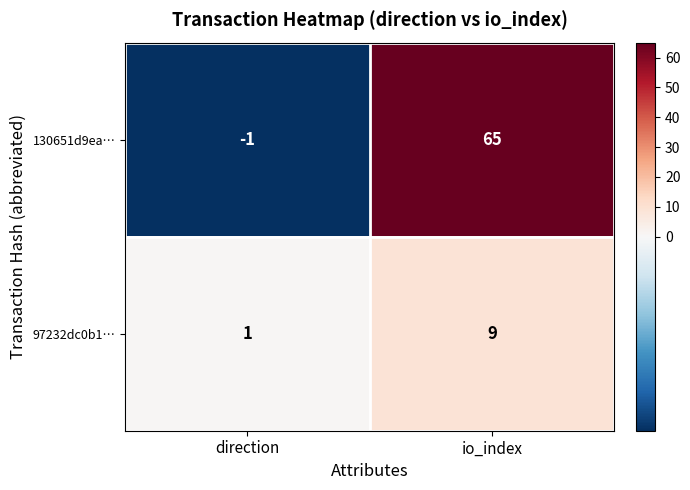

The value of 130651d9ea… at io_index is 65. True or false?

True